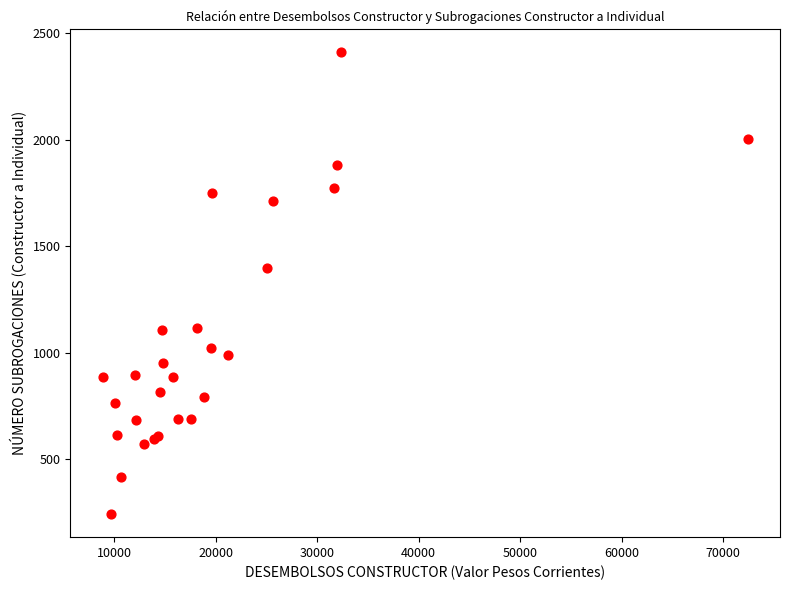

What Y value in the scatter plot is closest to 1326?

1397